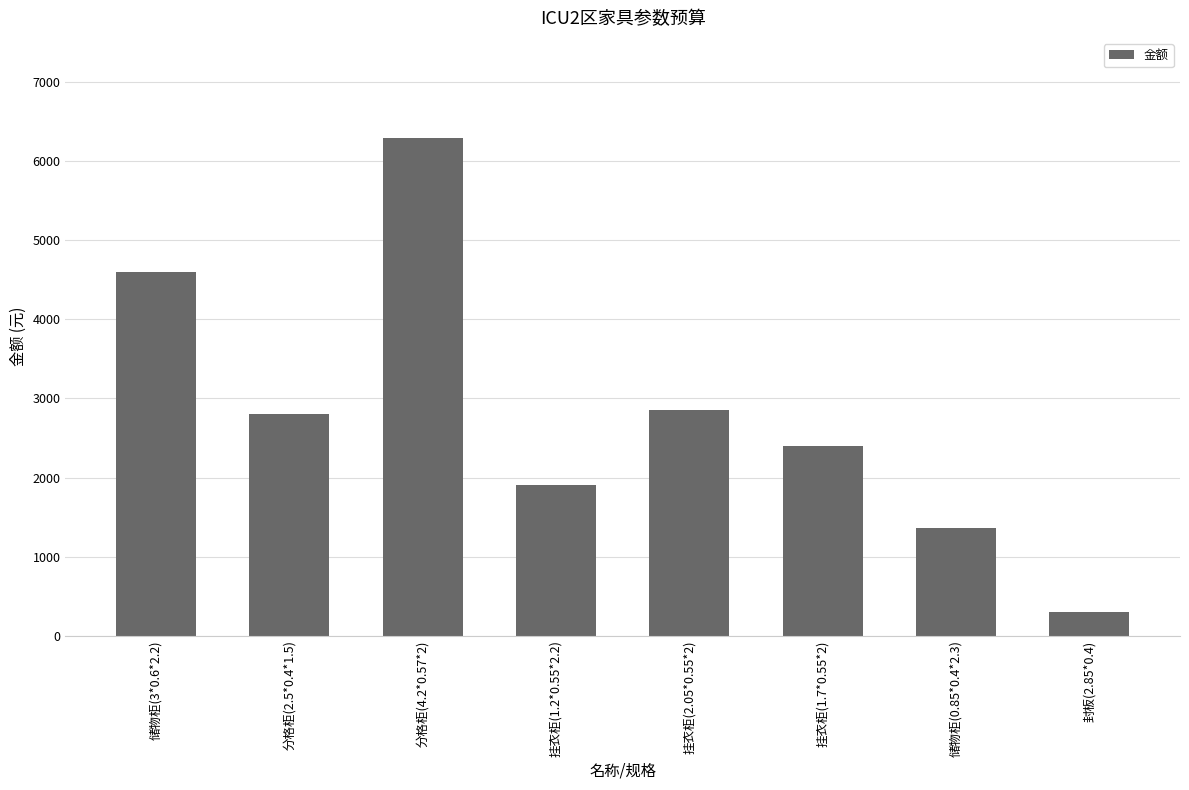

What is the difference between the values at 挂衣柜(1.7*0.55*2) and 分格柜(4.2*0.57*2)?

3900